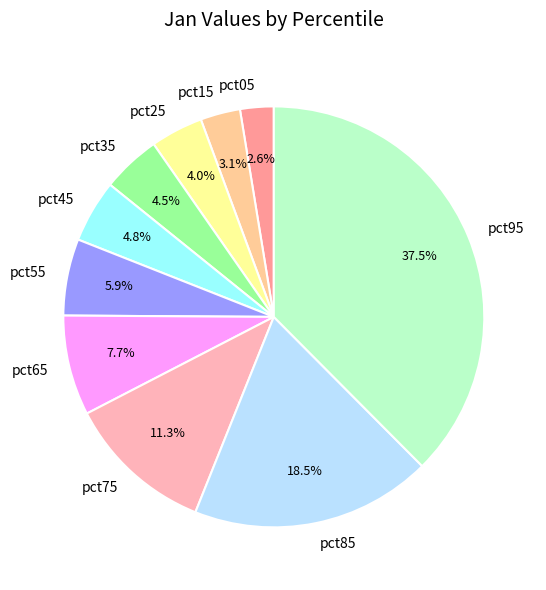

Is pct05 the majority of the pie?

No